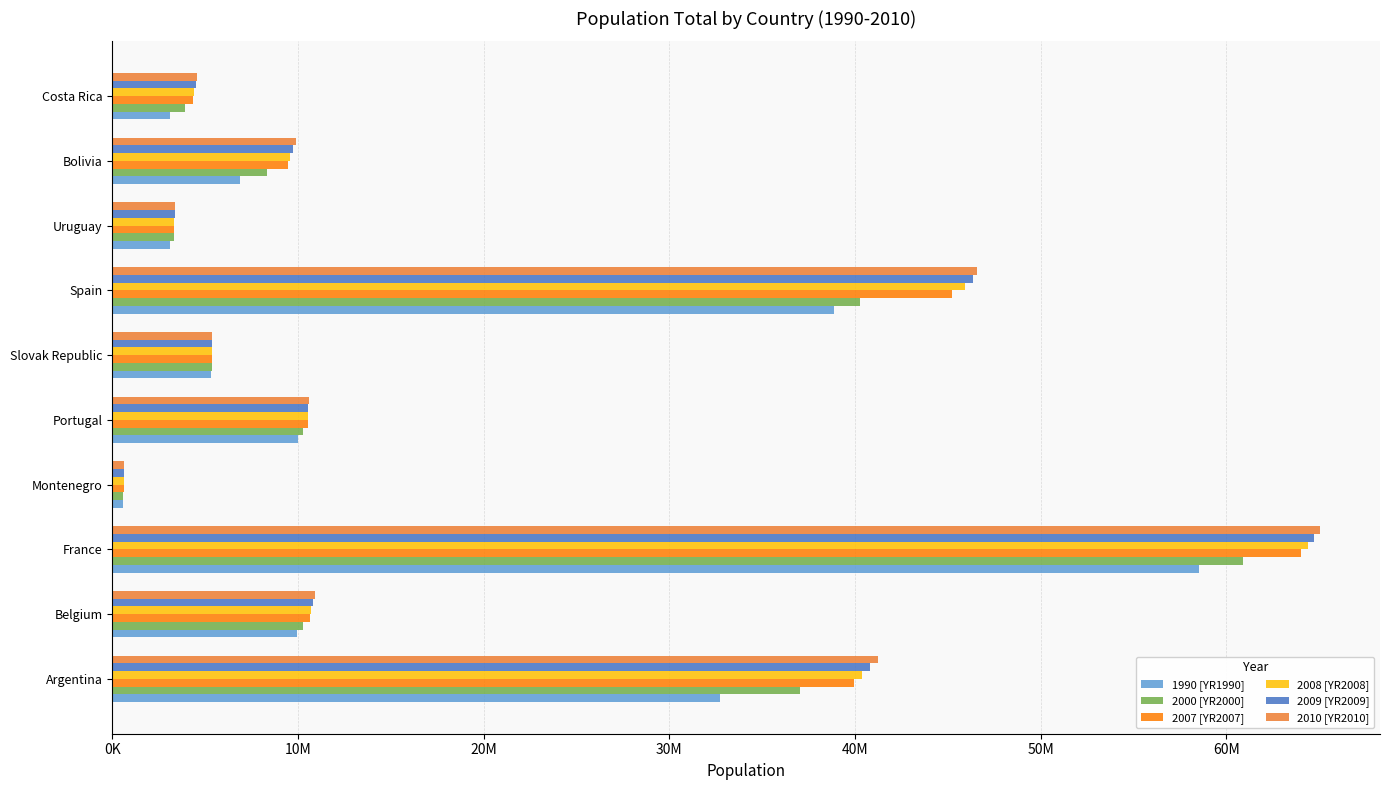

Reading left to right, extract all data points from this chart.

1990 [YR1990]: 32729740	9967379	58512808	606372	9983218	5299187	38850435	3109987	6856246	3095994
2000 [YR2000]: 37057453	10251250	60912498	604950	10289898	5388720	40263216	3321242	8339512	3925450
2007 [YR2007]: 39969903	10625700	64016229	615875	10542964	5374622	45226803	3339750	9441482	4369465
2008 [YR2008]: 40381860	10709973	64374990	616969	10558177	5379233	45954106	3350832	9599916	4429506
2009 [YR2009]: 40798641	10796493	64707044	618294	10568247	5386406	46362946	3362761	9758799	4488261
2010 [YR2010]: 41222875	10895586	65027512	619428	10573100	5391428	46576897	3374414	9918245	4545273